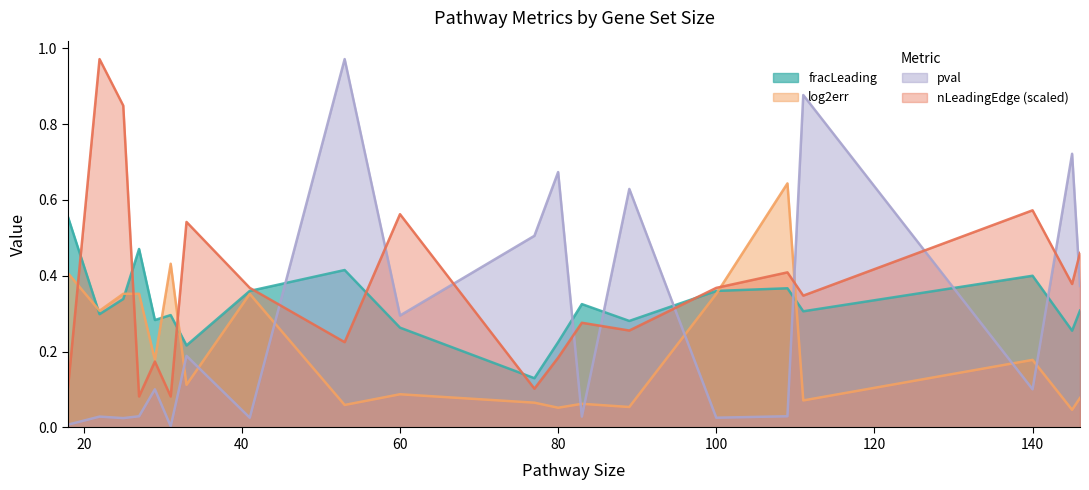

What is the difference between the maximum and minimum values in the nLeadingEdge series?

0.9